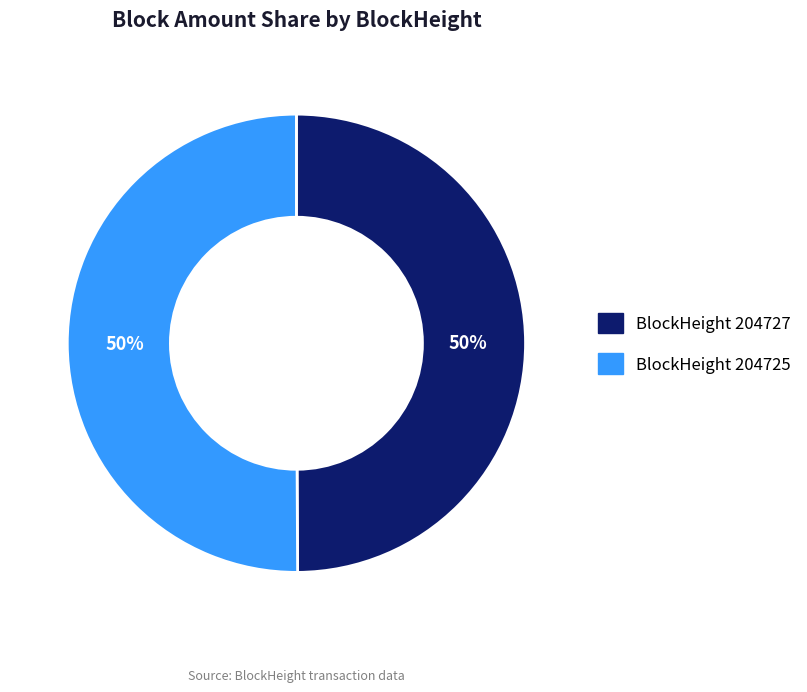

To the nearest percent, what is the average slice percentage?

50%